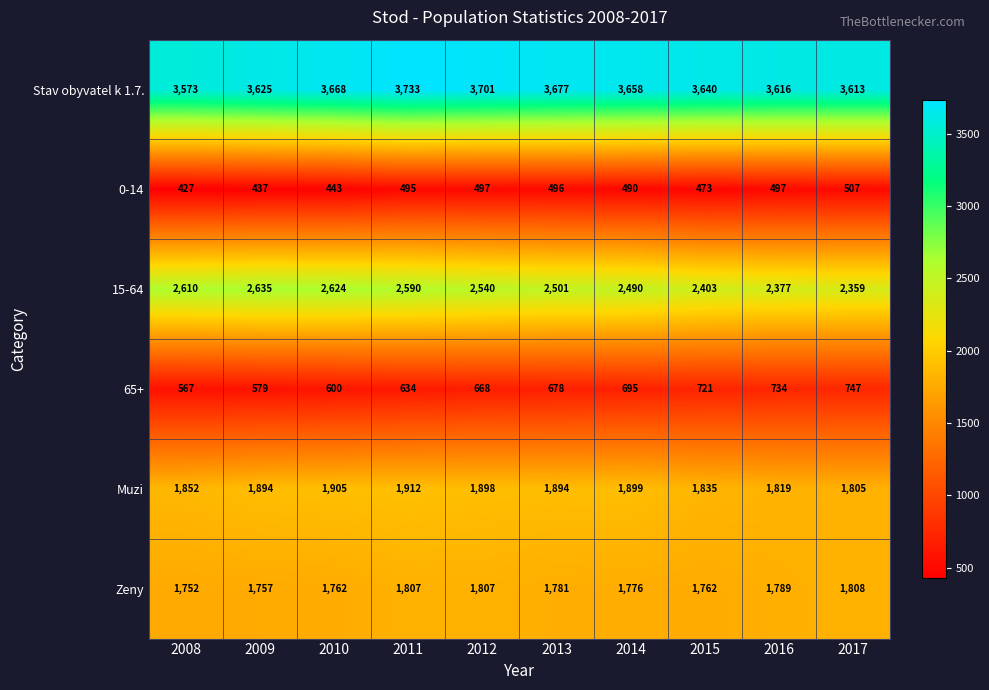

True or false: Zeny has a value of 1776 at 2014.

True